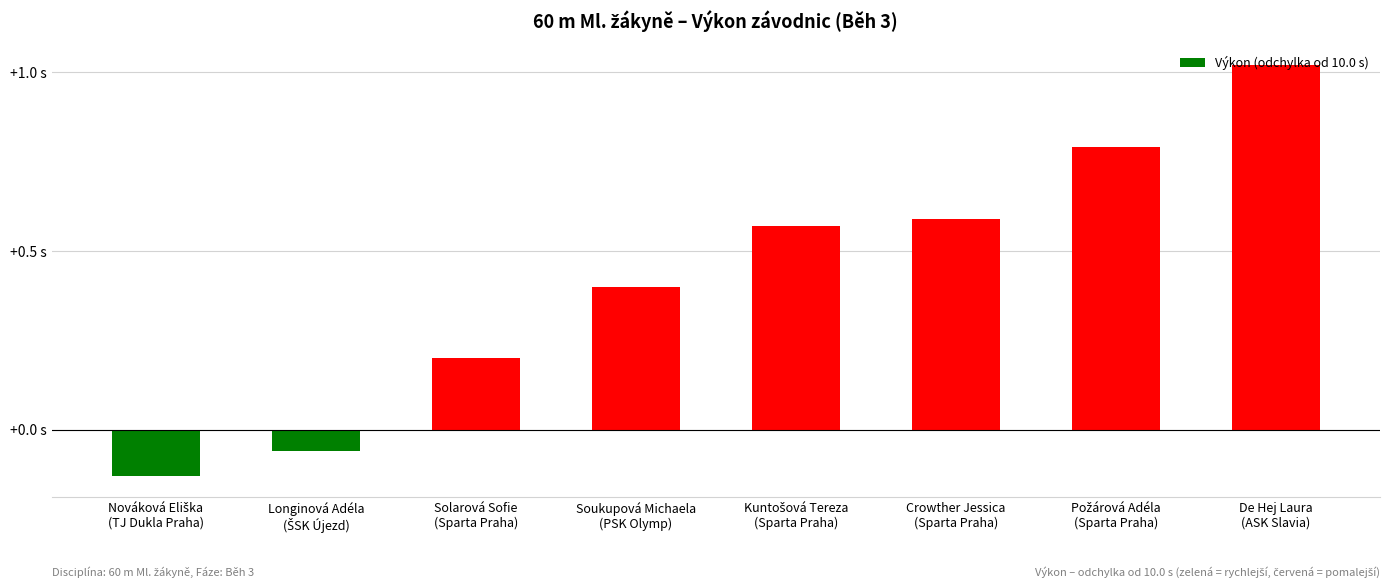

Does the chart contain any negative values?

Yes